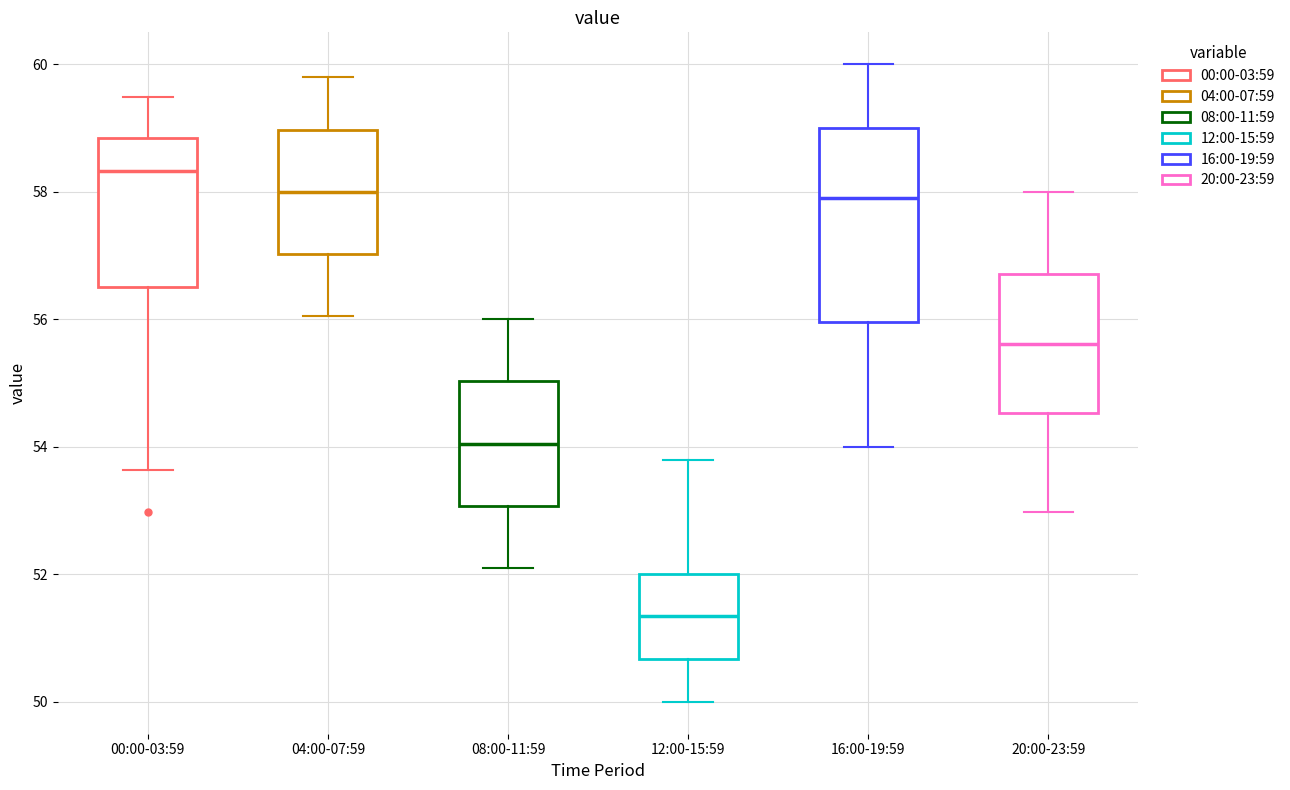

Where does the median line of the box for 12:00-15:59 sit on the y-axis? The values are not printed on the chart, so give them approximately, as read against the axis.

51.4